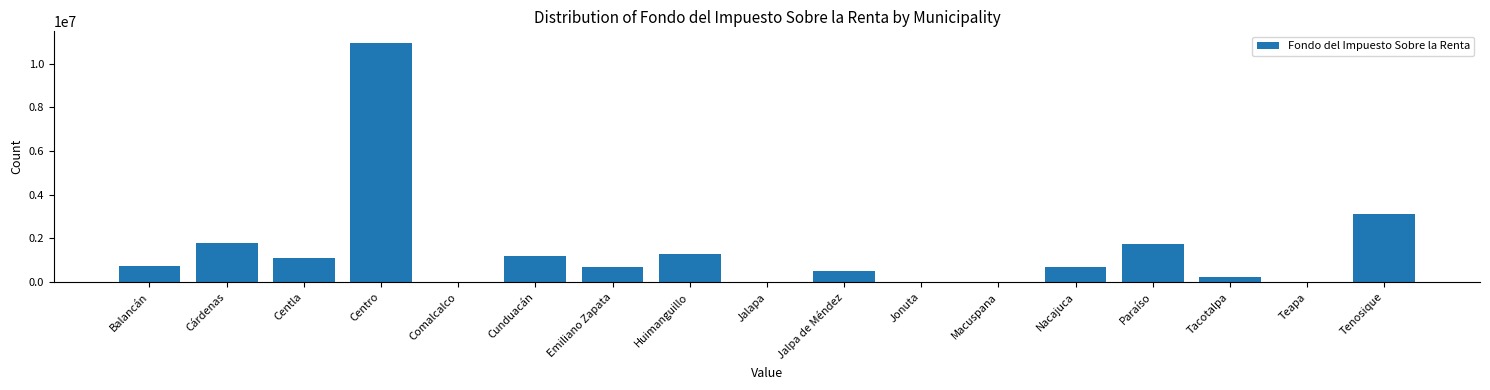

The value at Jalpa de Méndez is 513870. True or false?

True